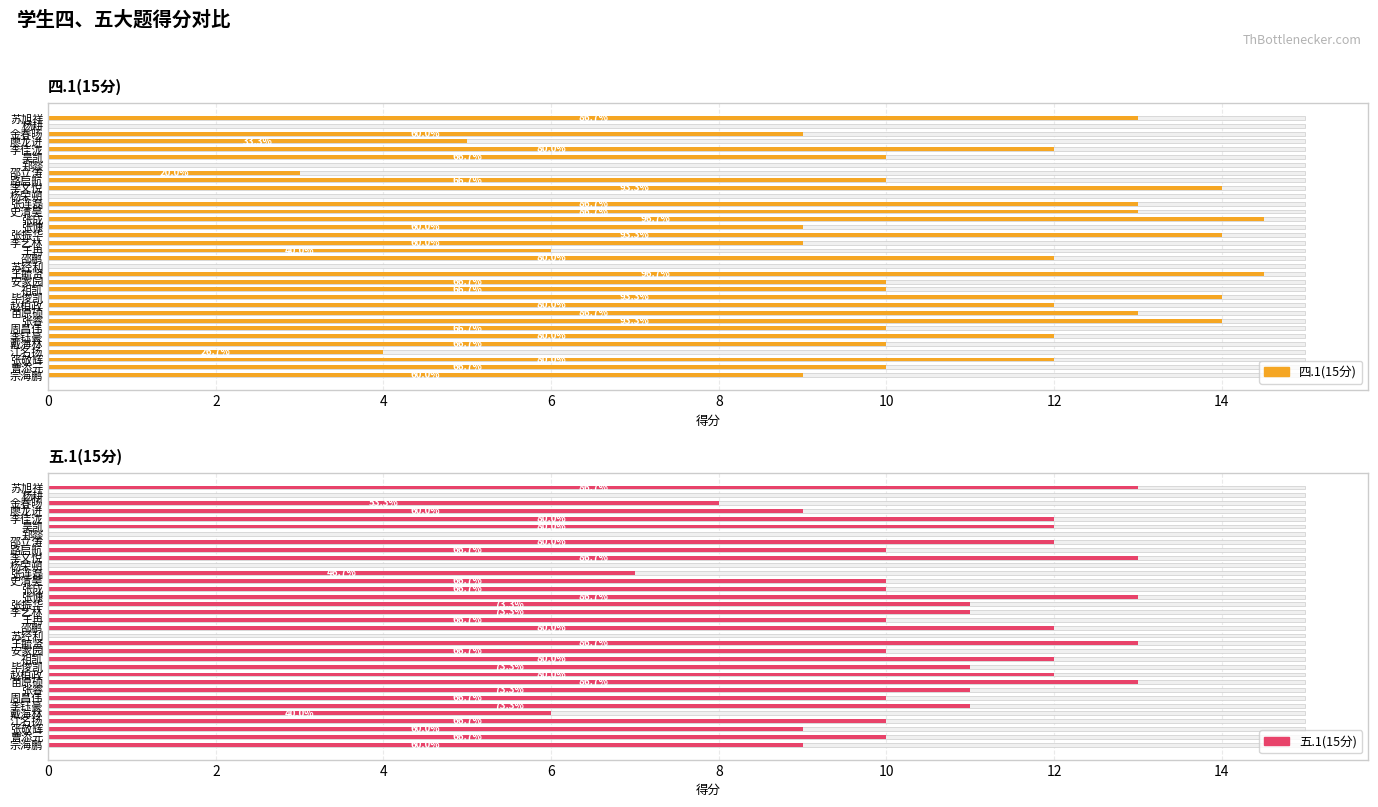

Is it true that 五.1(15分) equals 6.3 at 毕俊凯?

False